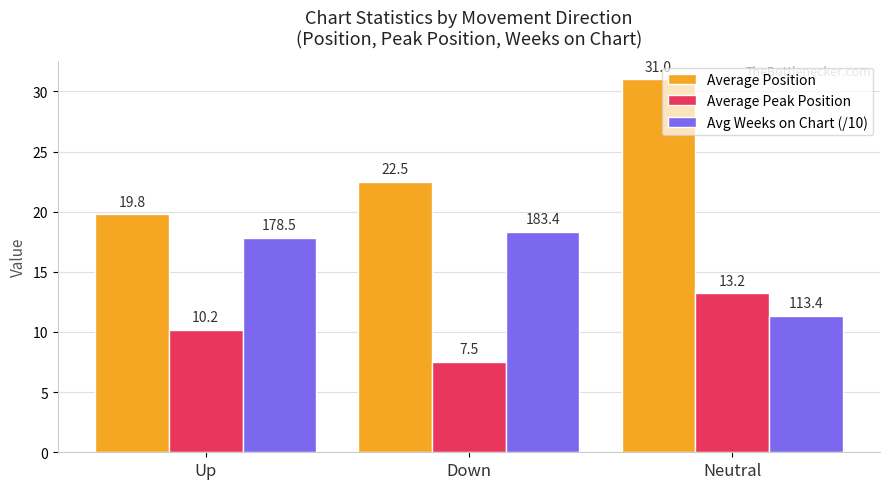

How many groups of bars are there?

3